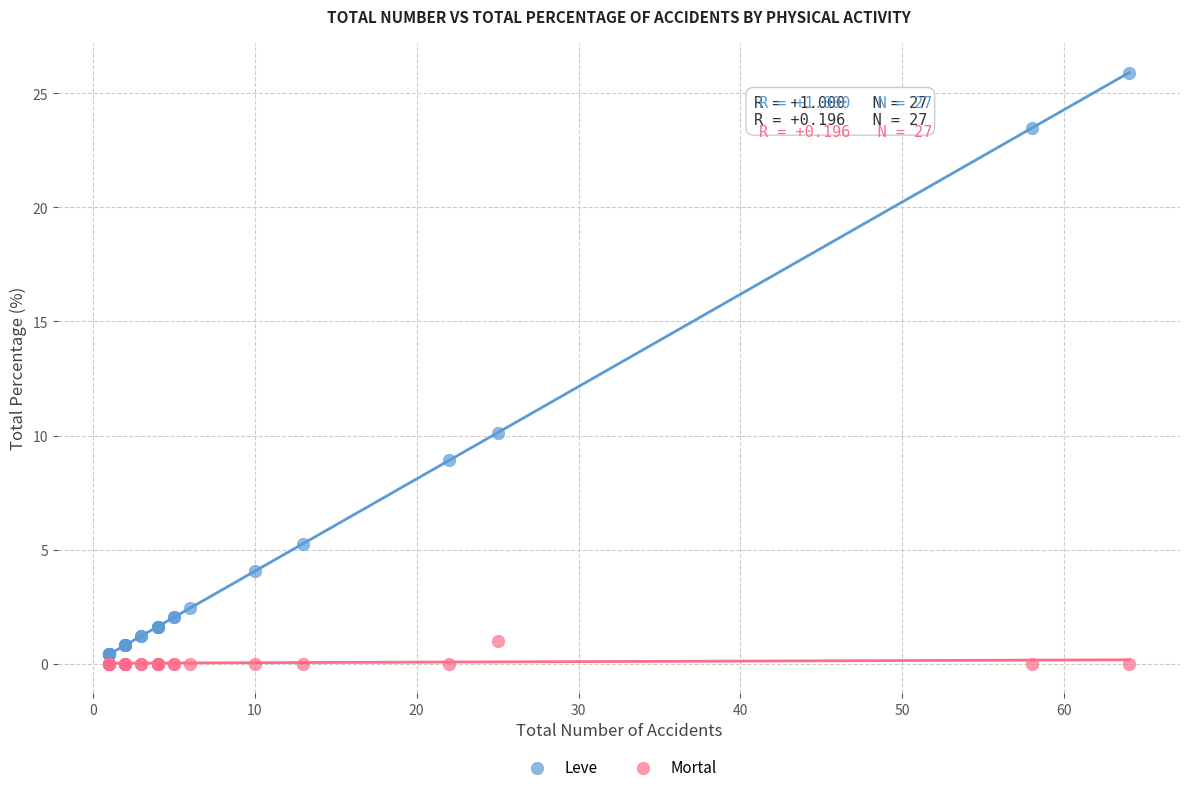

Which series contains the highest Y value?

Leve